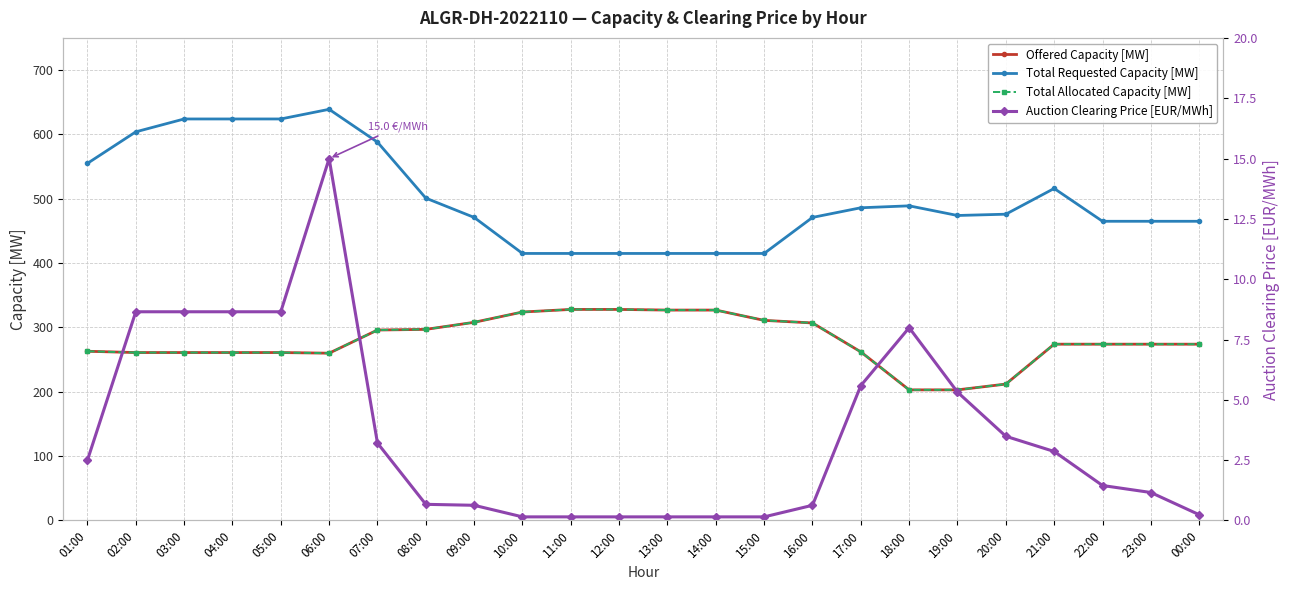

How many lines are shown in the chart?

4